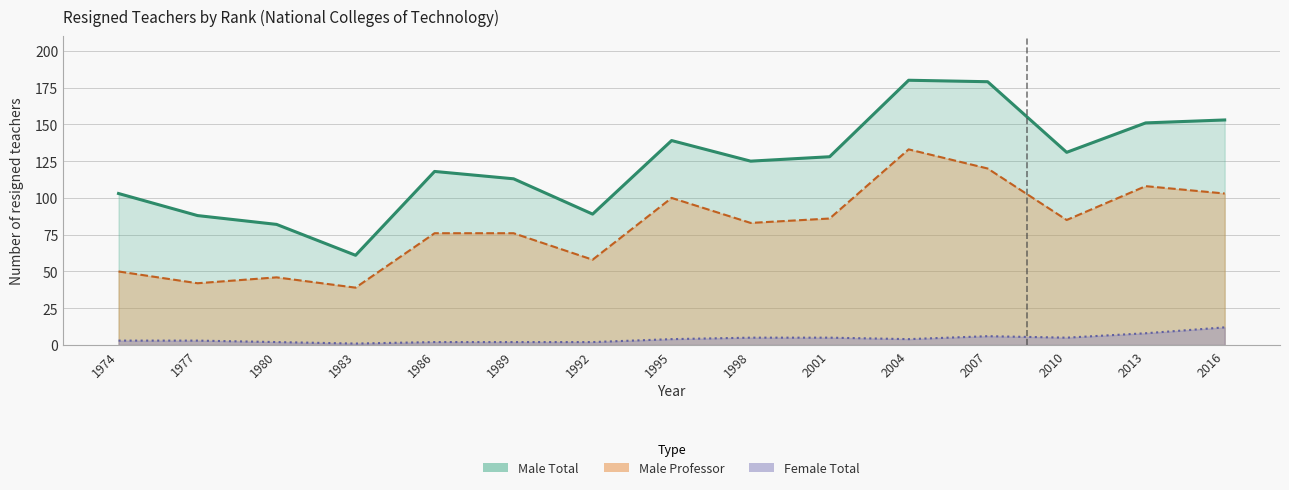

Reading right to left, transcribe all the data shown in this chart.

Male Total: 2016=153	2013=151	2010=131	2007=179	2004=180	2001=128	1998=125	1995=139	1992=89	1989=113	1986=118	1983=61	1980=82	1977=88	1974=103
Male Professor: 2016=103	2013=108	2010=85	2007=120	2004=133	2001=86	1998=83	1995=100	1992=58	1989=76	1986=76	1983=39	1980=46	1977=42	1974=50
Female Total: 2016=12	2013=8	2010=5	2007=6	2004=4	2001=5	1998=5	1995=4	1992=2	1989=2	1986=2	1983=1	1980=2	1977=3	1974=3